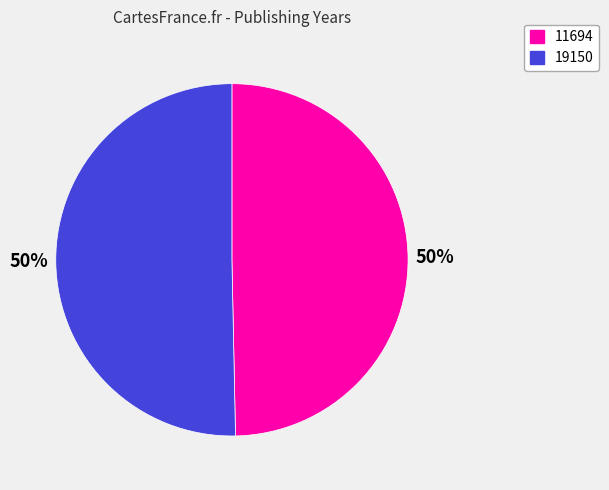

To the nearest percent, what is the average slice percentage?

50%